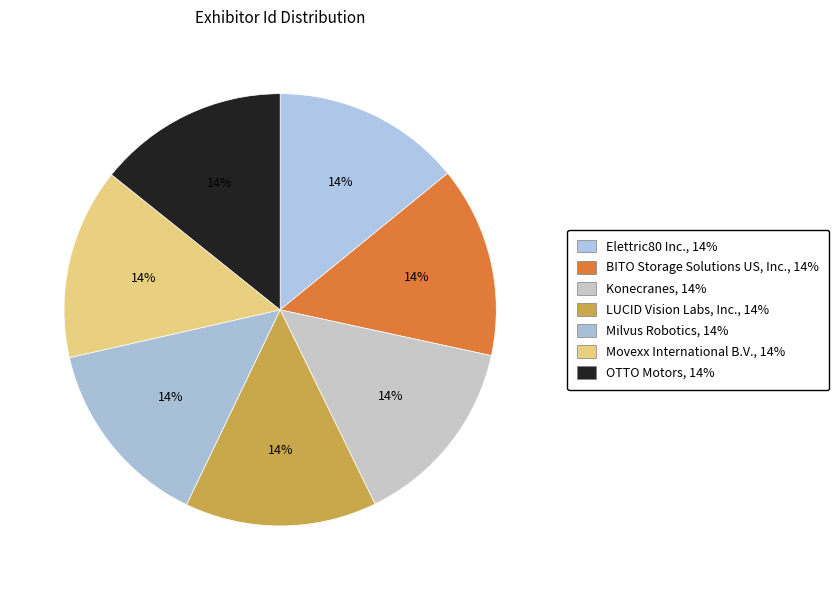

Rank the categories by value from highest to lowest.

LUCID Vision Labs, Inc., Konecranes, Milvus Robotics, Movexx International B.V., BITO Storage Solutions US, Inc., OTTO Motors, Elettric80 Inc.